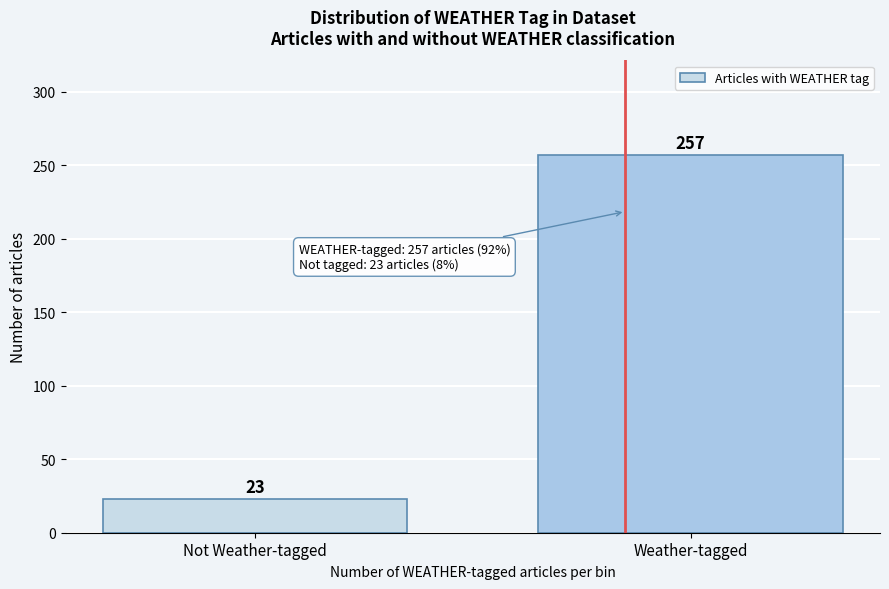

Reading left to right, transcribe all the data shown in this chart.

Not Weather-tagged=23	Weather-tagged=257